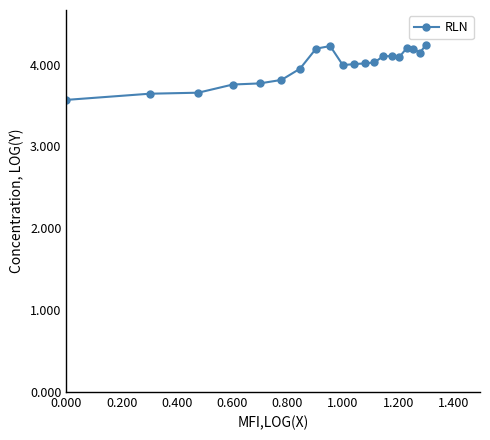

What is the greatest value displayed?

4.2